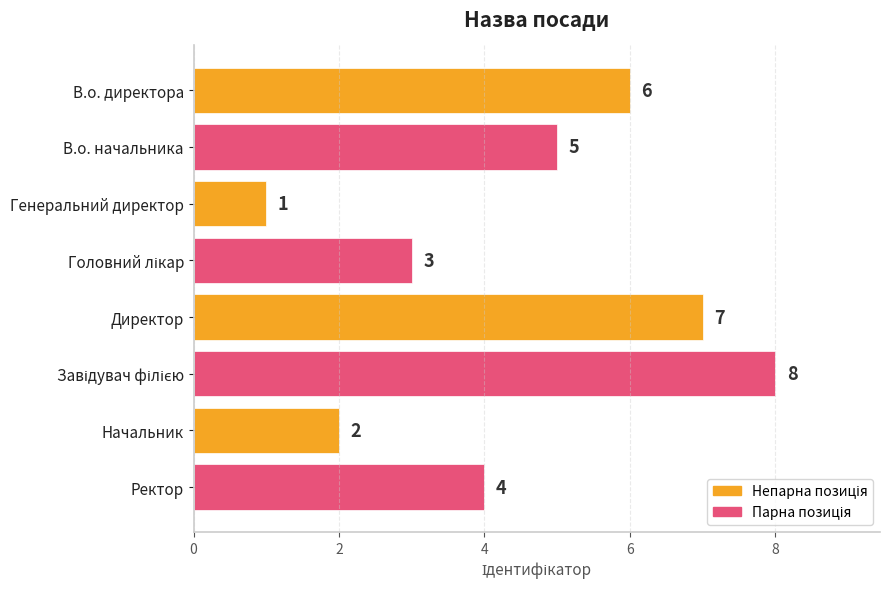

Between Директор and Генеральний директор, which is larger?

Директор